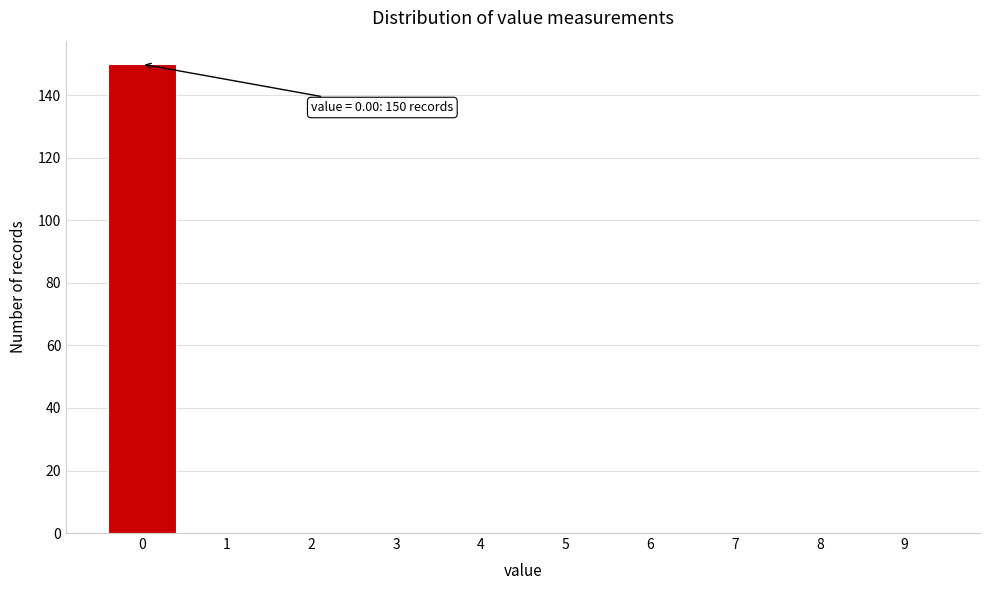

Which range on the x-axis has the tallest bar?

-0.5 to 0.5